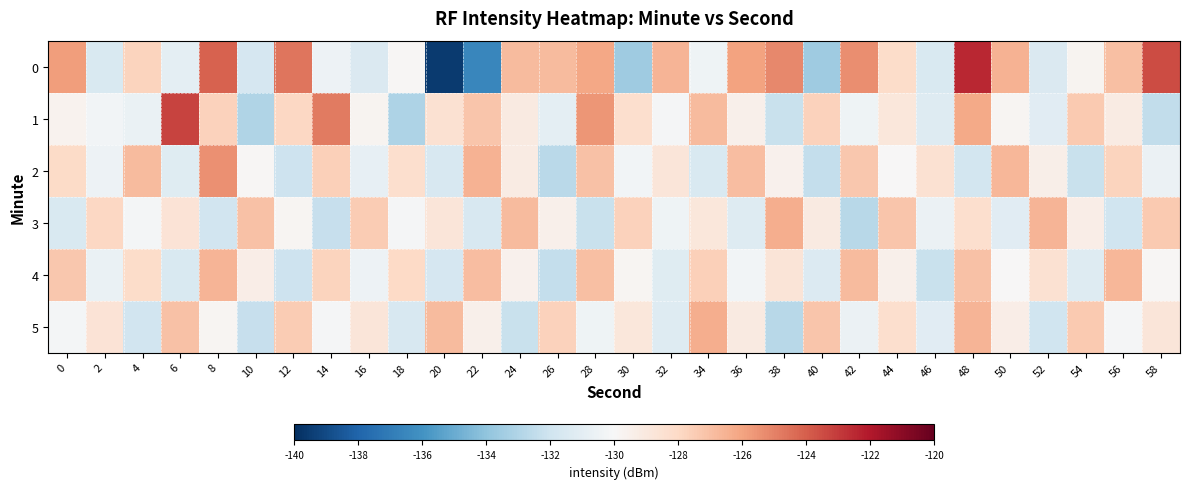

List the series in order of their peak value, lowest first.

4, 3, 5, 2, 1, 0